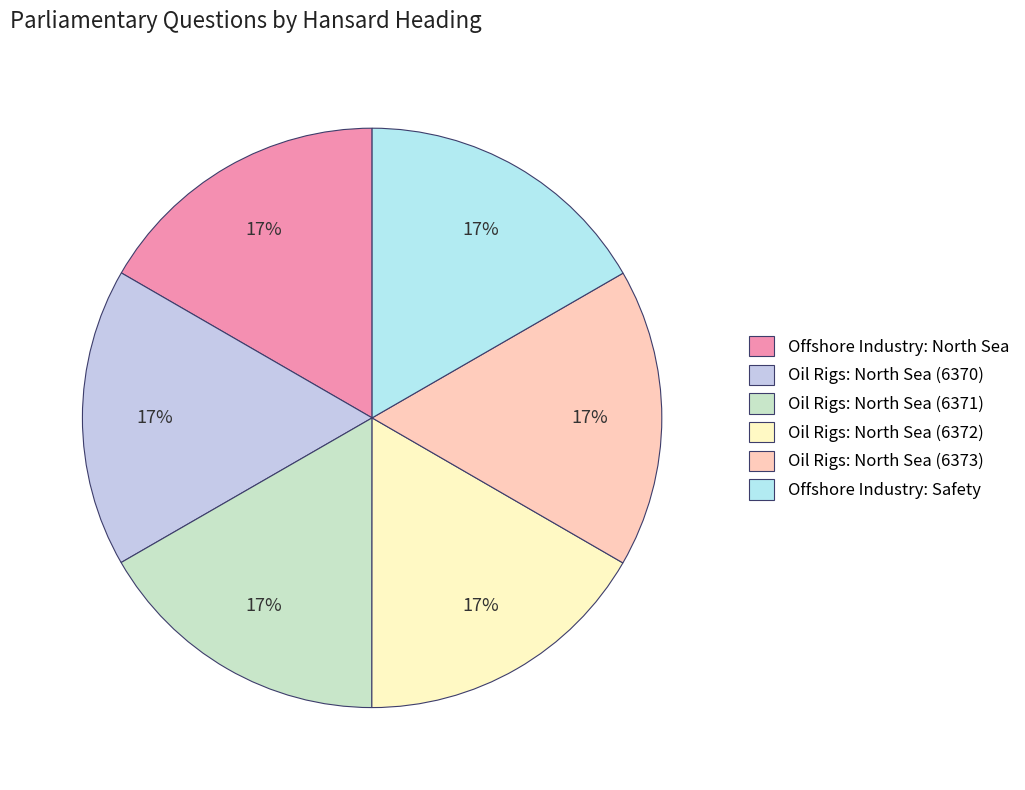

What is the ratio of the value at Oil Rigs: North Sea (6370) to the value at Oil Rigs: North Sea (6373)?

1.0